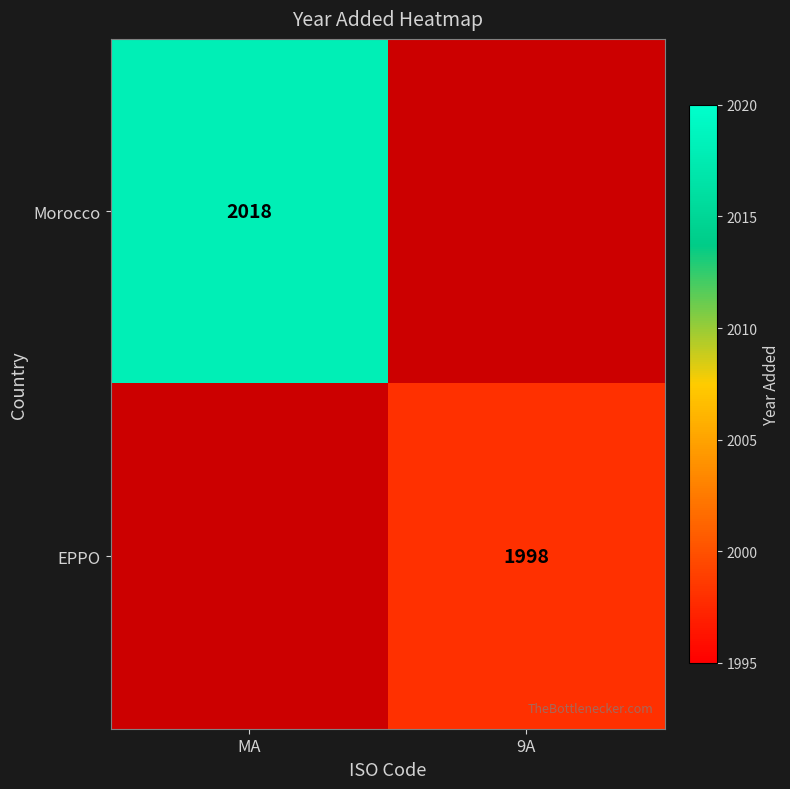

True or false: EPPO has a value of 1998 at 9A.

True